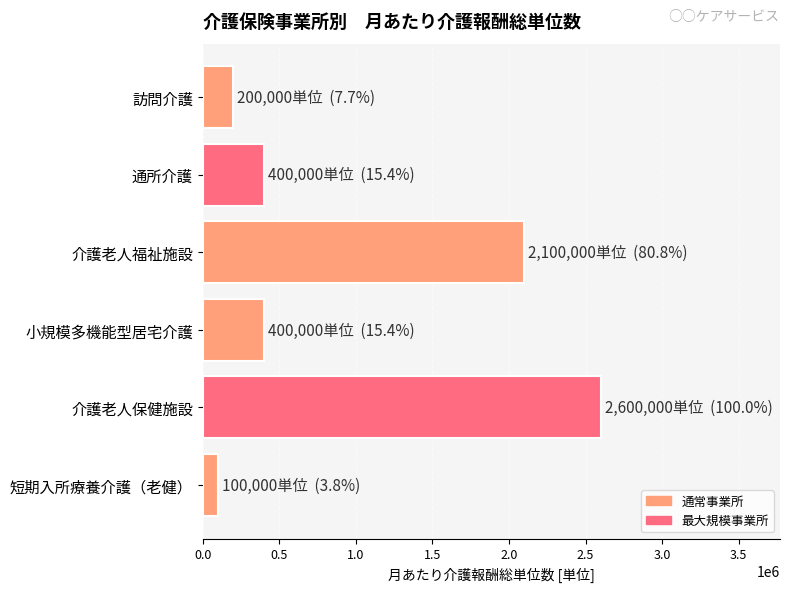

What is the sum of all values?

5800000